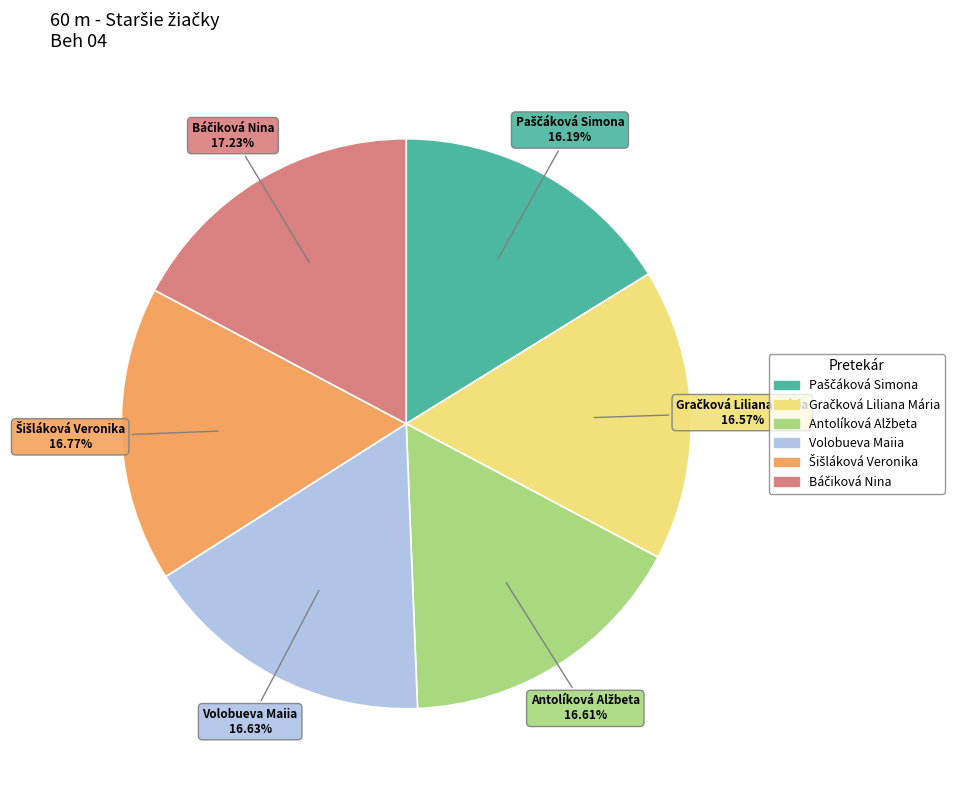

Is Volobueva Maiia the majority of the pie?

No